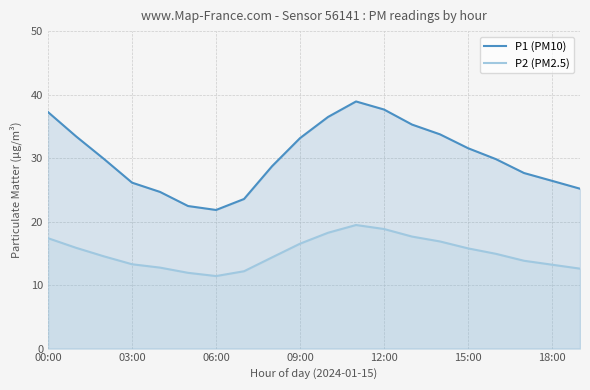

True or false: P2 (PM2.5) and P1 (PM10) intersect in this chart.

False